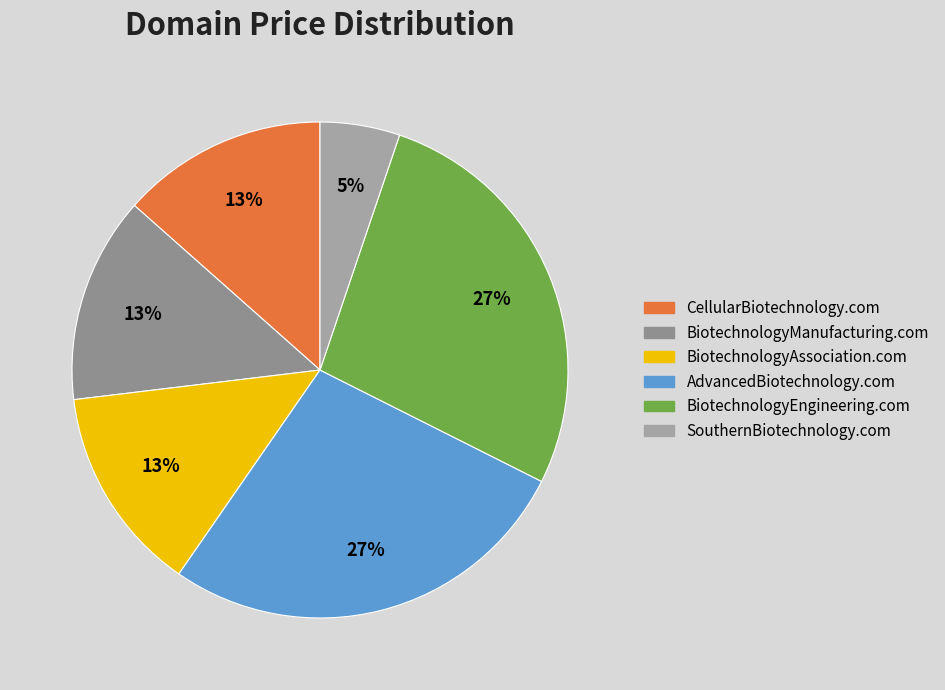

Which slice is the largest?

AdvancedBiotechnology.com